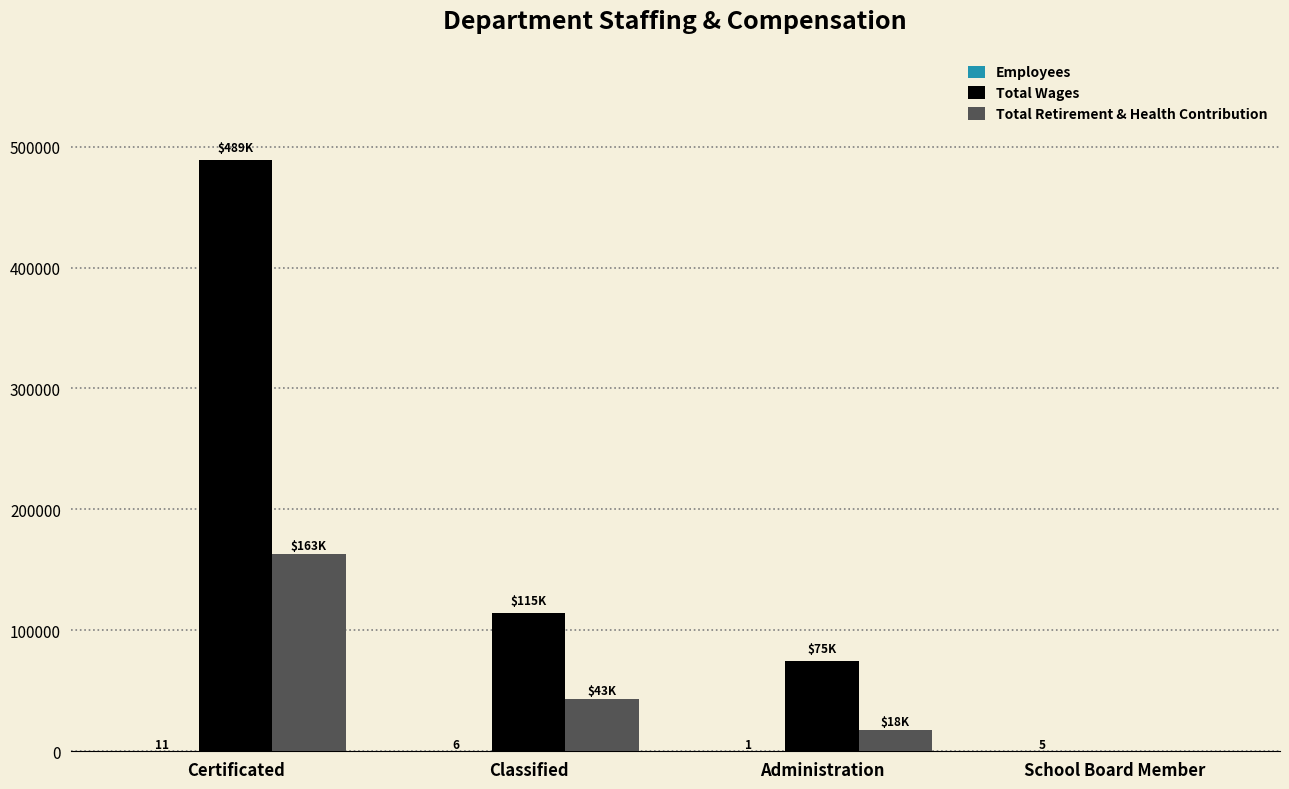

What is the approximate value of Total Wages at Certificated, to the nearest 10?

489340